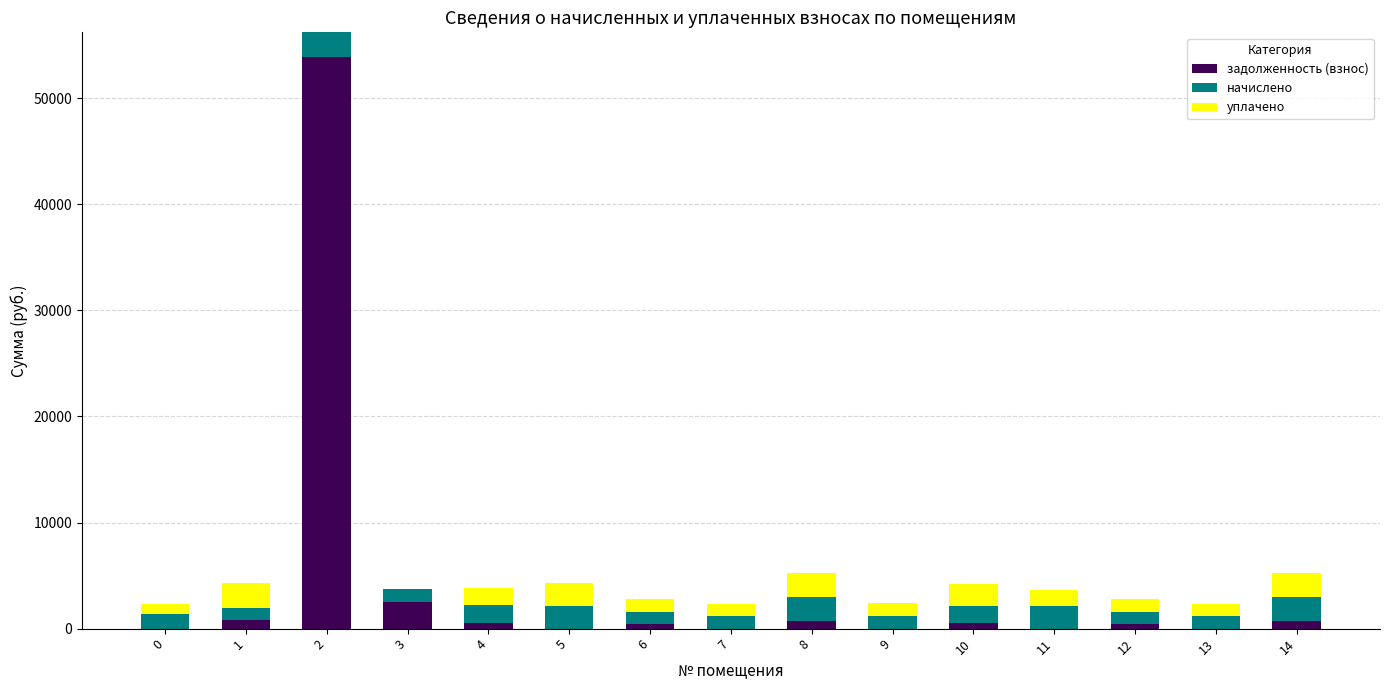

Are the bars grouped side by side (vs. stacked)?

No